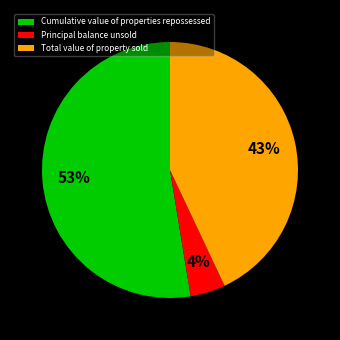

Do Principal balance unsold and Total value of property sold together represent more than half of the pie?

No